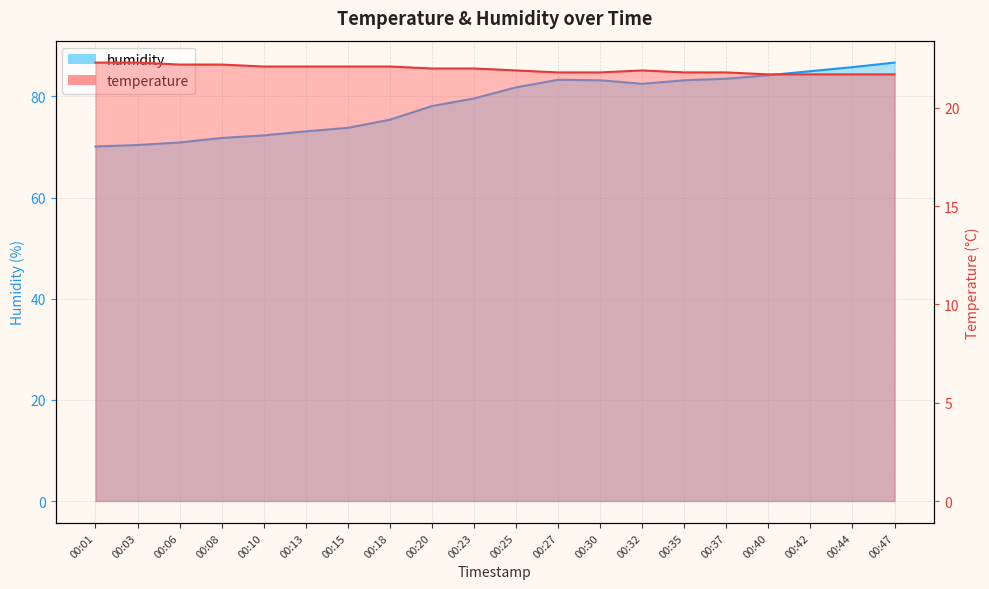

True or false: temperature and humidity intersect in this chart.

False